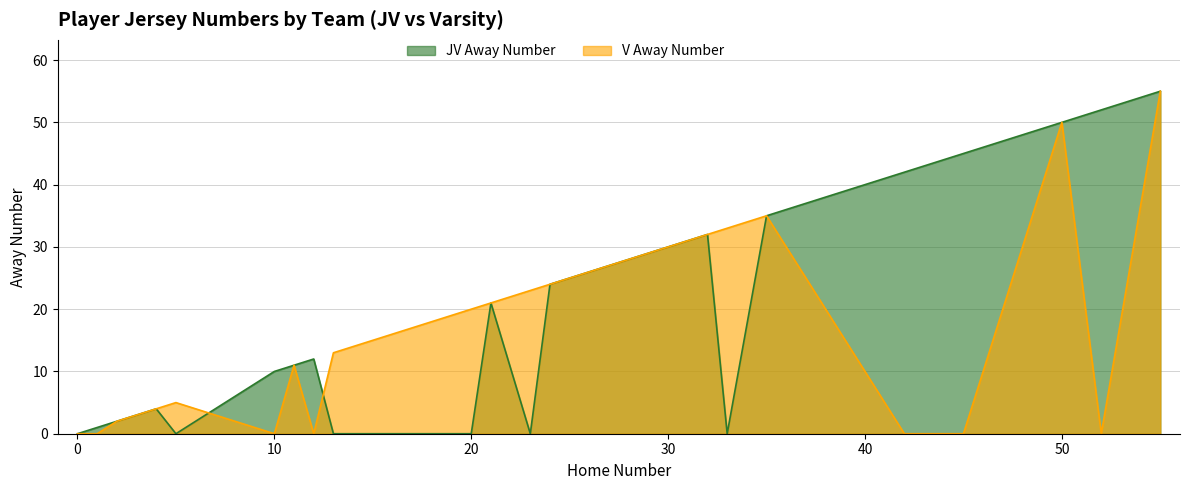

Is the value of JV Away Number at 33 greater than the value of V Away Number at 2?

No